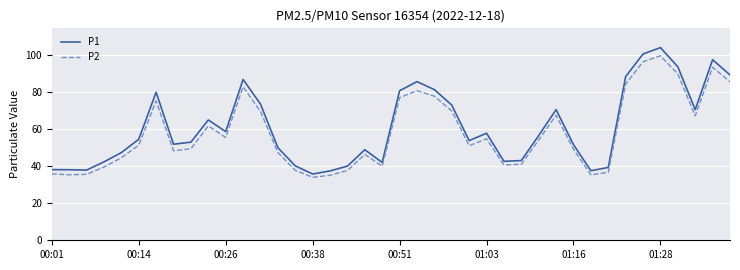

What is the greatest value displayed?

104.2